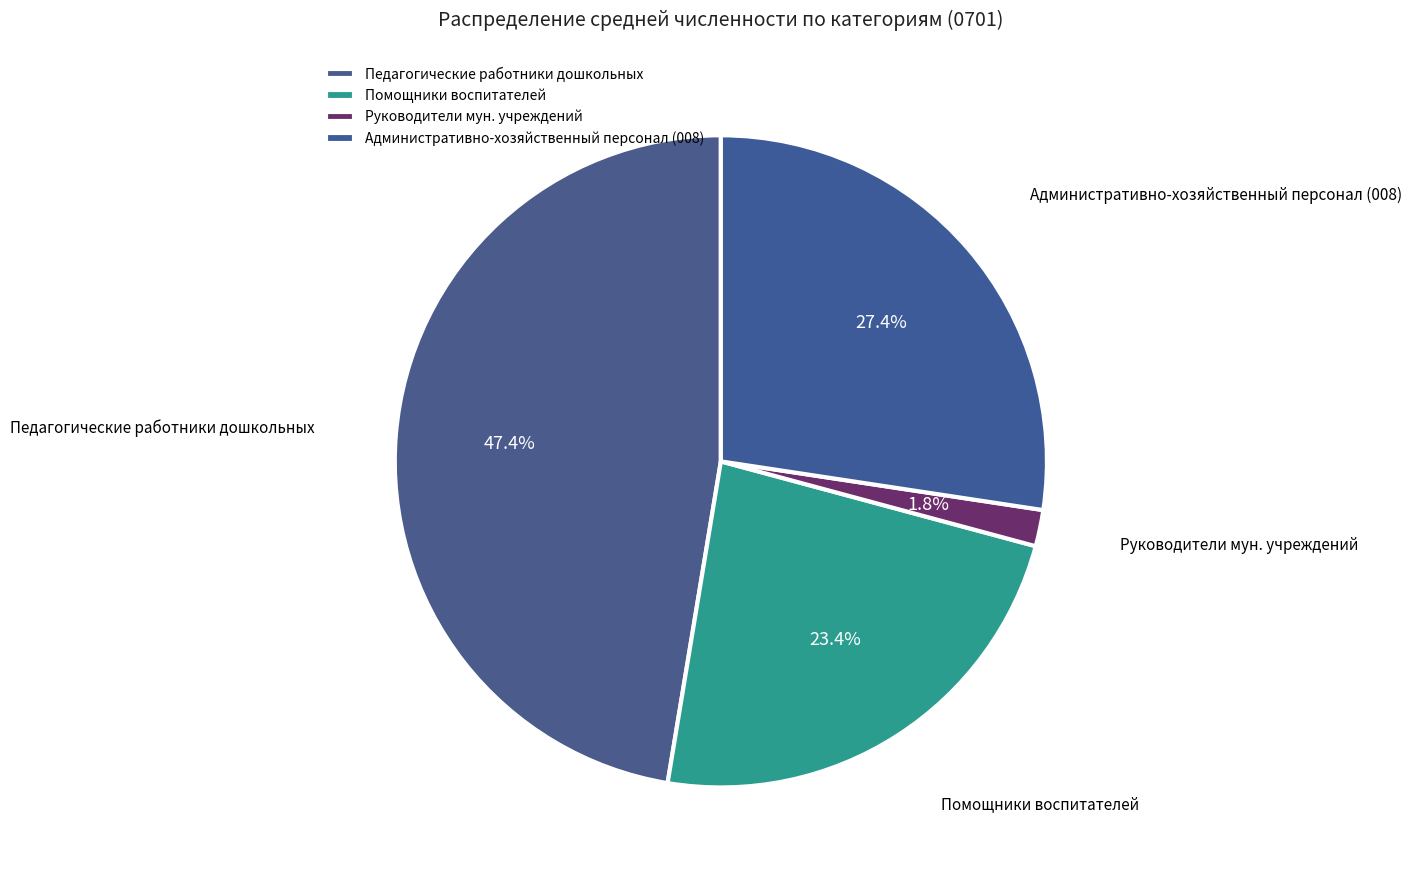

To the nearest percent, what percentage of the pie is Педагогические работники дошкольных?

47%